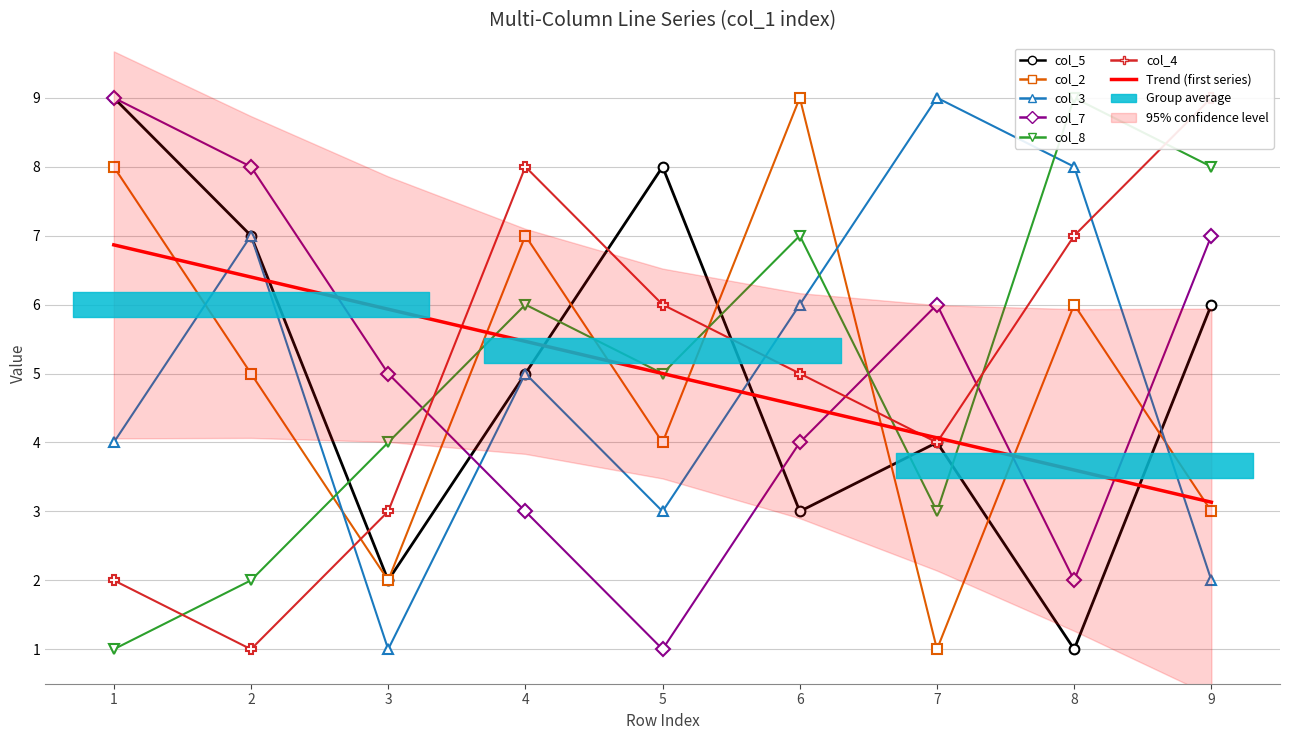

How many interior local peaks does the col_4 series have?

1